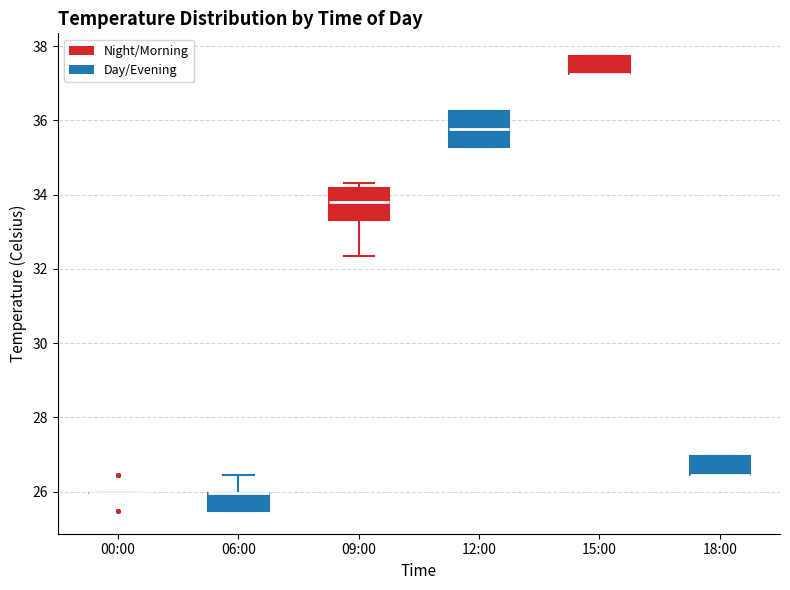

Reading left to right, transcribe this box plot: for each box, give where its median line is, the range the box spans, and where its two whiskers end, as read against the y-axis. The values are not printed on the chart, so give them approximately, as read against the axis.

00:00: box collapsed to a line at 26.0, whiskers 26.0 to 26.0
06:00: median 26.0 (drawn on the box's upper edge), box 25.4 to 26.0, whiskers 25.4 to 26.4
09:00: median 33.8, box 33.4 to 34.2, whiskers 32.4 to 34.4
12:00: median 35.8, box 35.2 to 36.2, whiskers 35.2 to 36.2
15:00: median 37.2 (drawn on the box's lower edge), box 37.2 to 37.8, whiskers 37.2 to 37.8
18:00: median 26.4 (drawn on the box's lower edge), box 26.4 to 27.0, whiskers 26.4 to 27.0